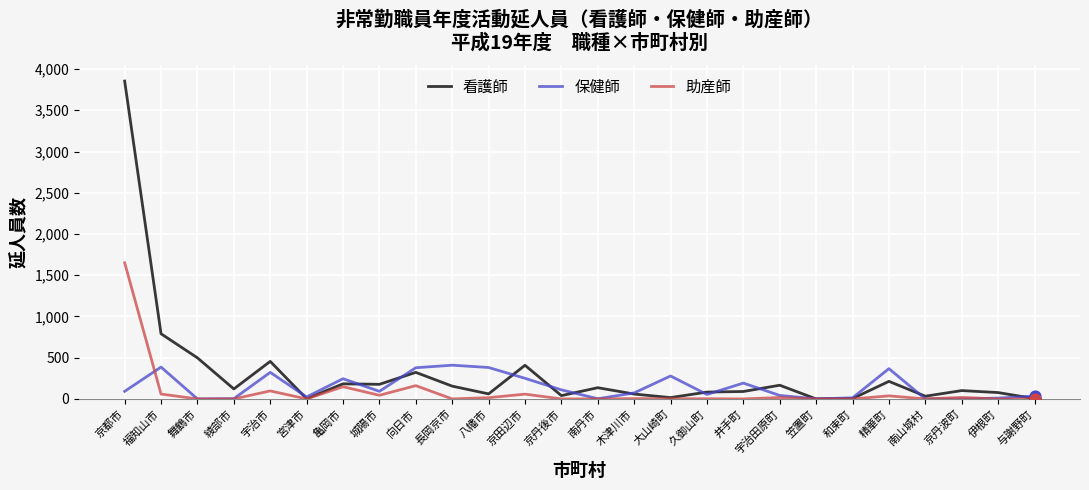

At how many categories does at least one series exceed 1537?

1